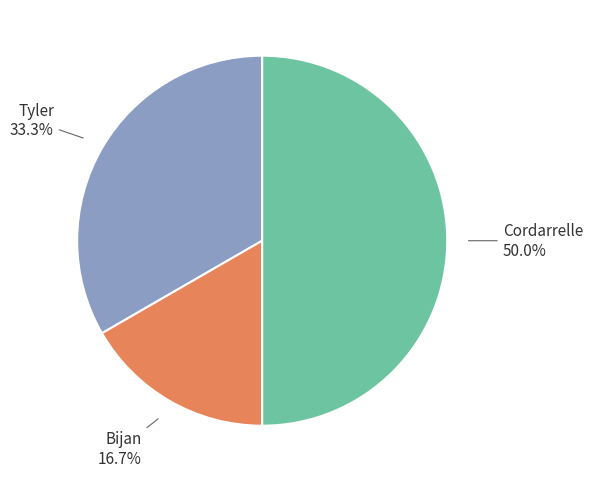

Count the number of slices in the pie.

3